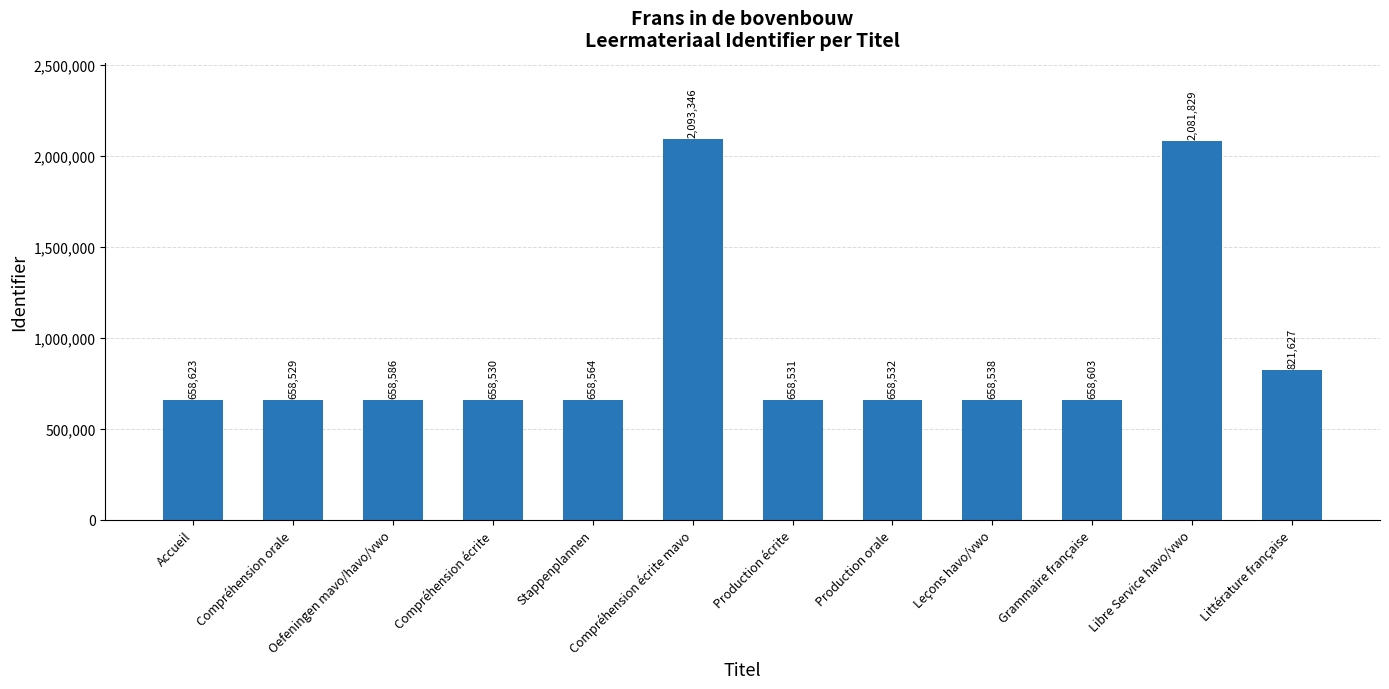

What position from the left is Production orale?

8